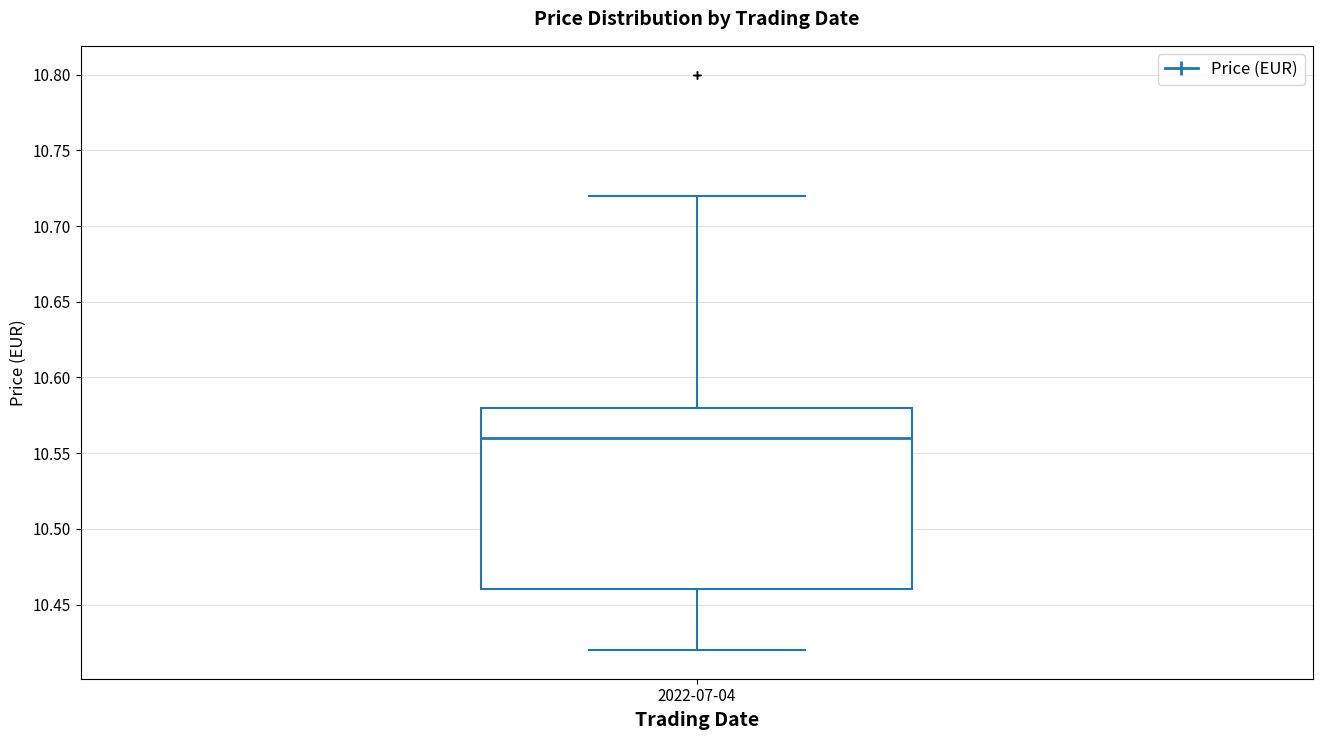

Transcribe this box plot: give where the median line is, the range the box spans, and where the two whiskers end, as read against the y-axis. The values are not printed on the chart, so give them approximately, as read against the axis.

median 10.56, box 10.46 to 10.58, whiskers 10.42 to 10.72